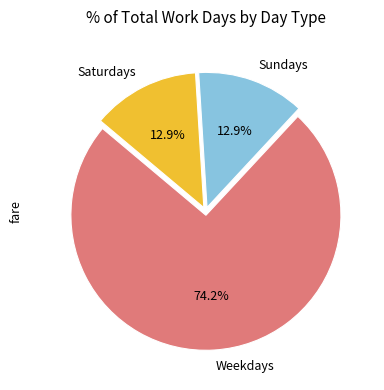

How many slices are in this pie chart?

3